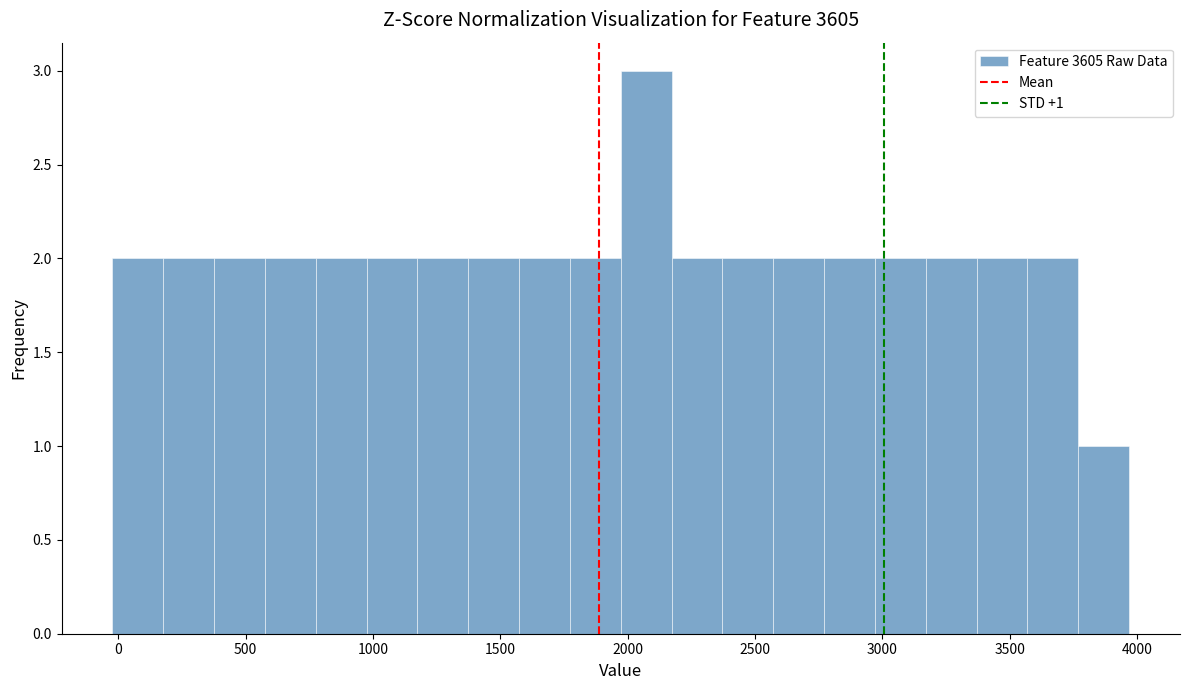

Around what value on the x-axis is the tallest bar? Give the approximate position of its centre, as read against the axis.

2050